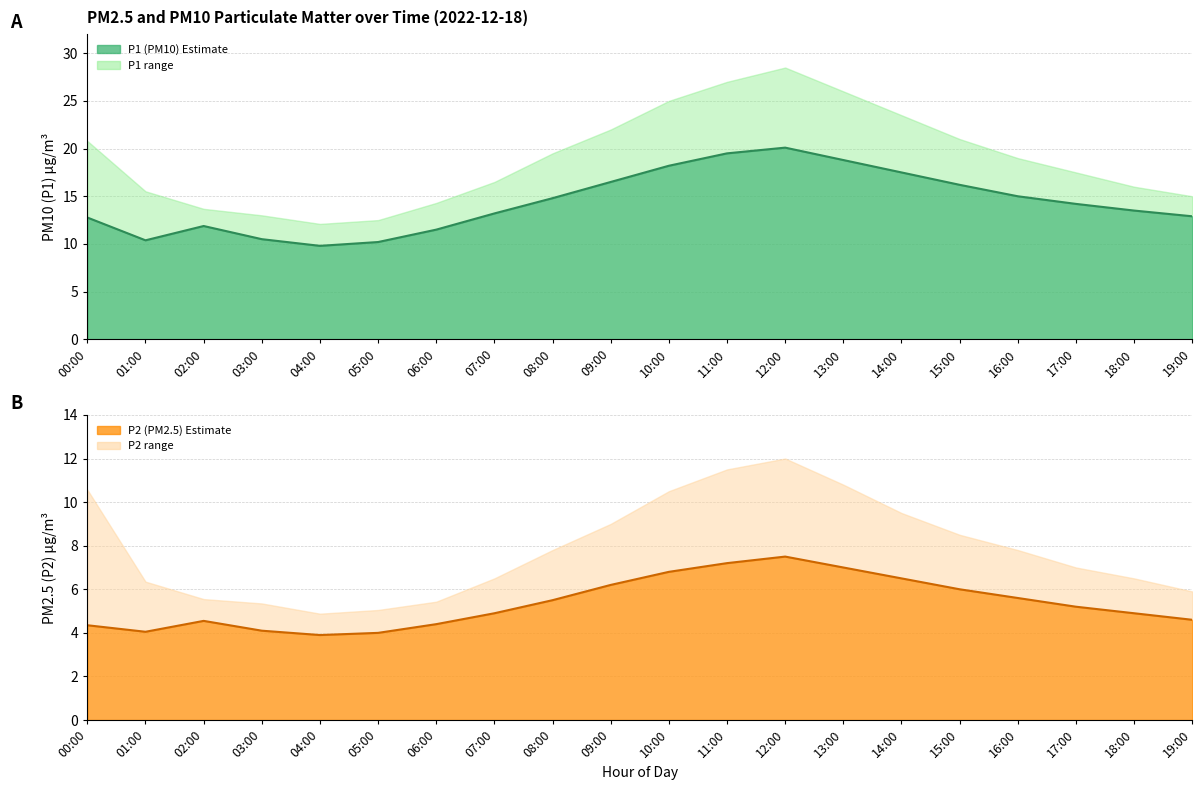

What is the value of the P1 mean point at the 3rd from the left?

11.9